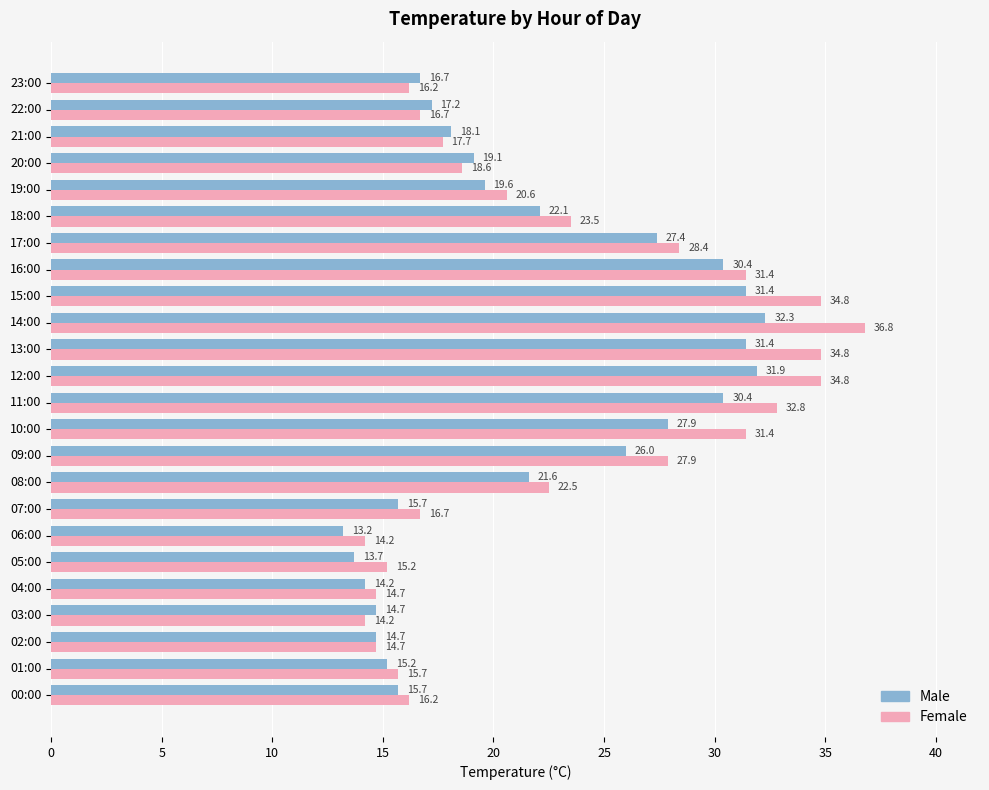

What is the difference between the Female values at 01:00 and 02:00?

1.0